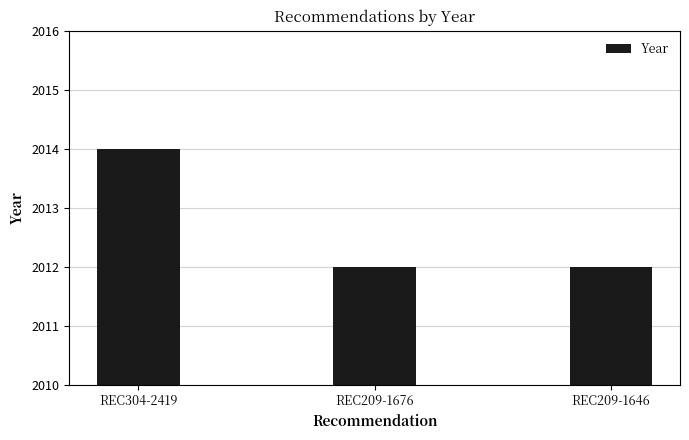

How many values are between 2012 and 2014?

3